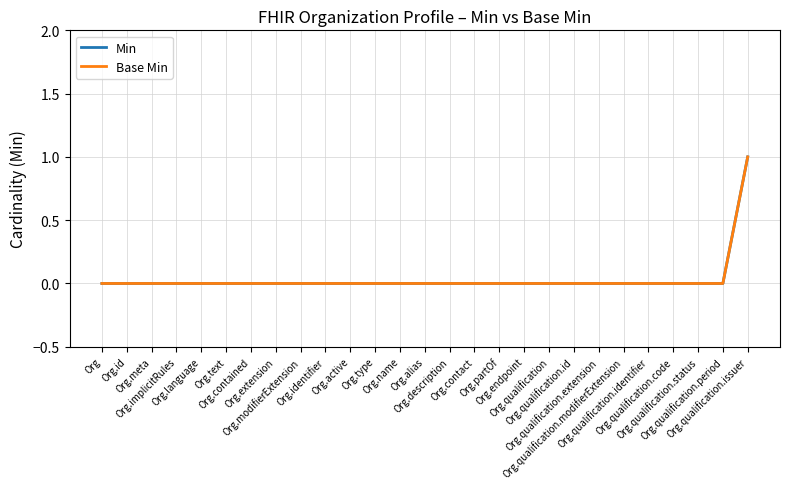

The Min series shows 1 at Org.identifier. True or false?

False